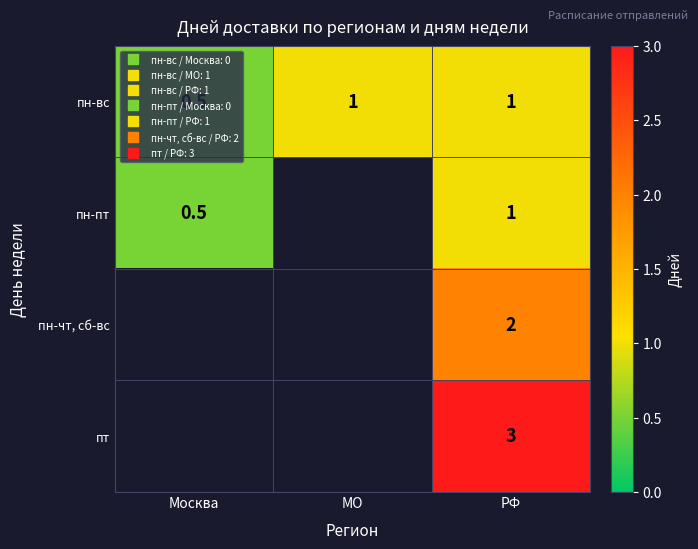

At which label does пн-вс reach its minimum?

Москва